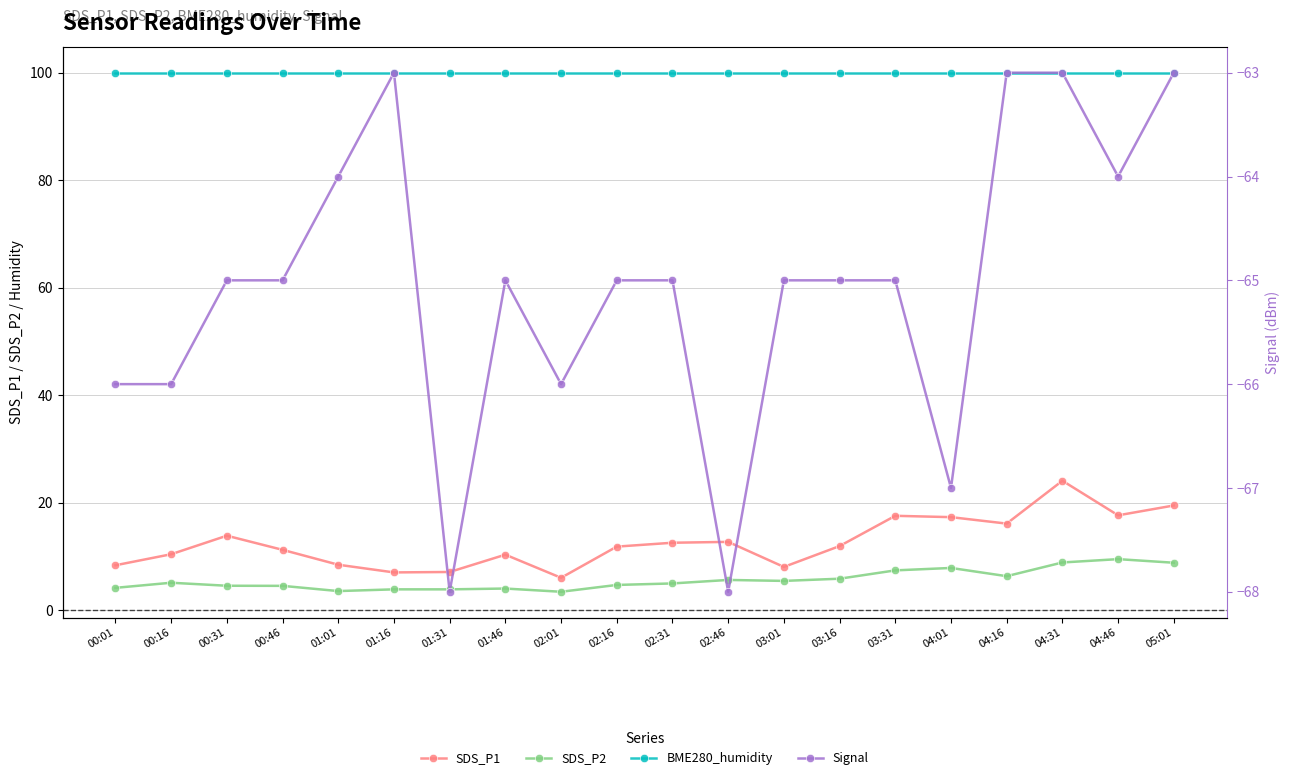

What is the label of the 9th point from the left?

02:01